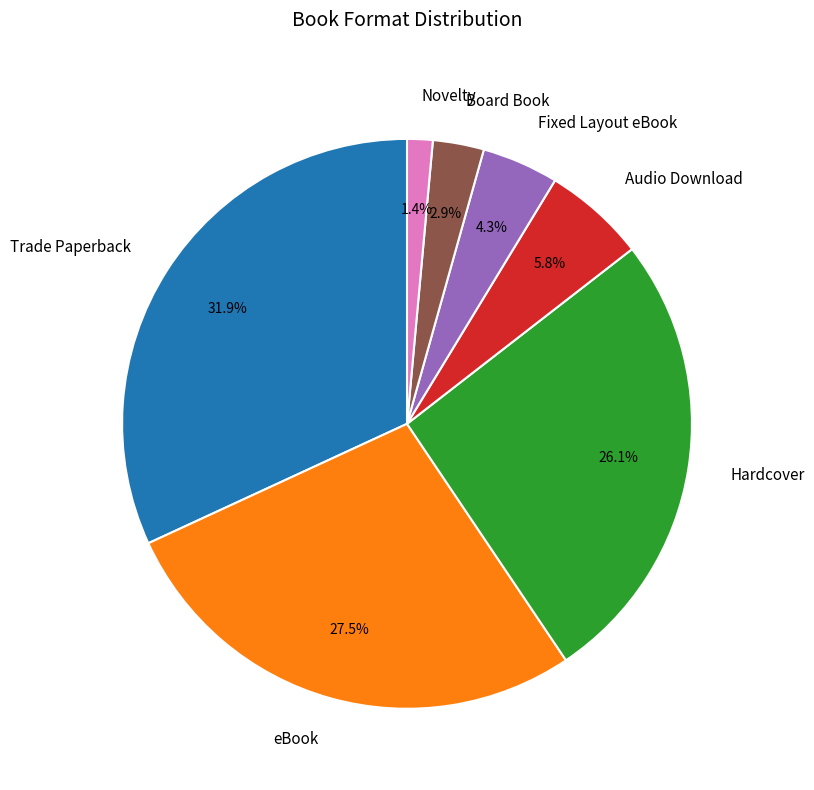

Rank the categories by value from lowest to highest.

Novelty, Board Book, Fixed Layout eBook, Audio Download, Hardcover, eBook, Trade Paperback